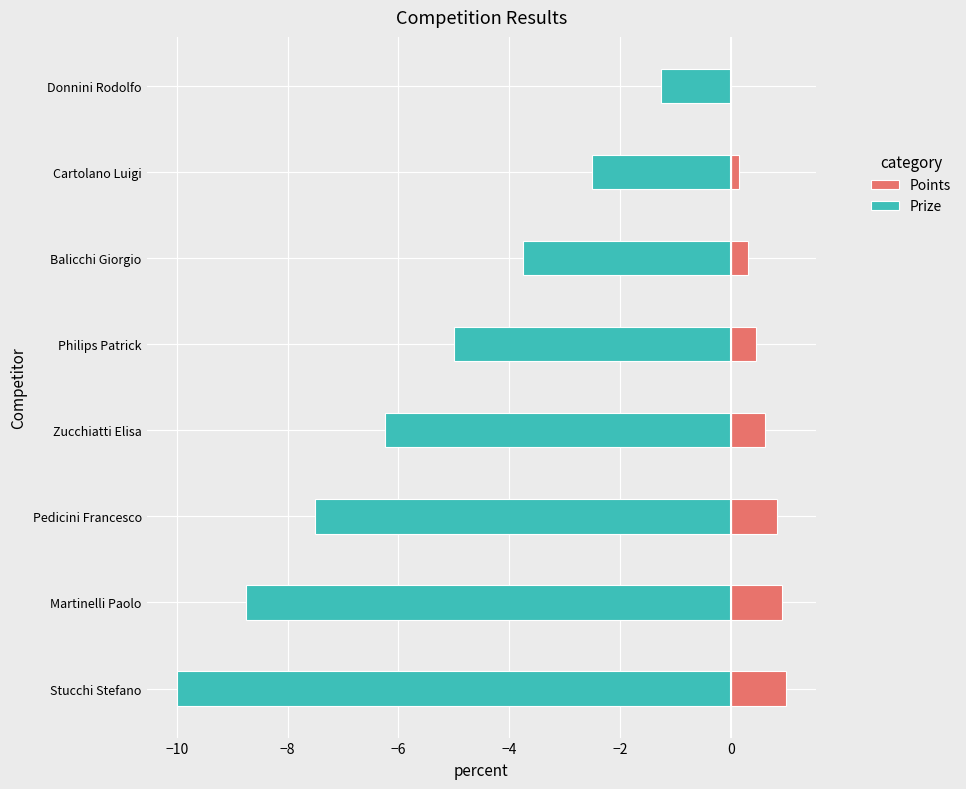

Rank the series by their average value, from lowest to highest.

Prize, Points